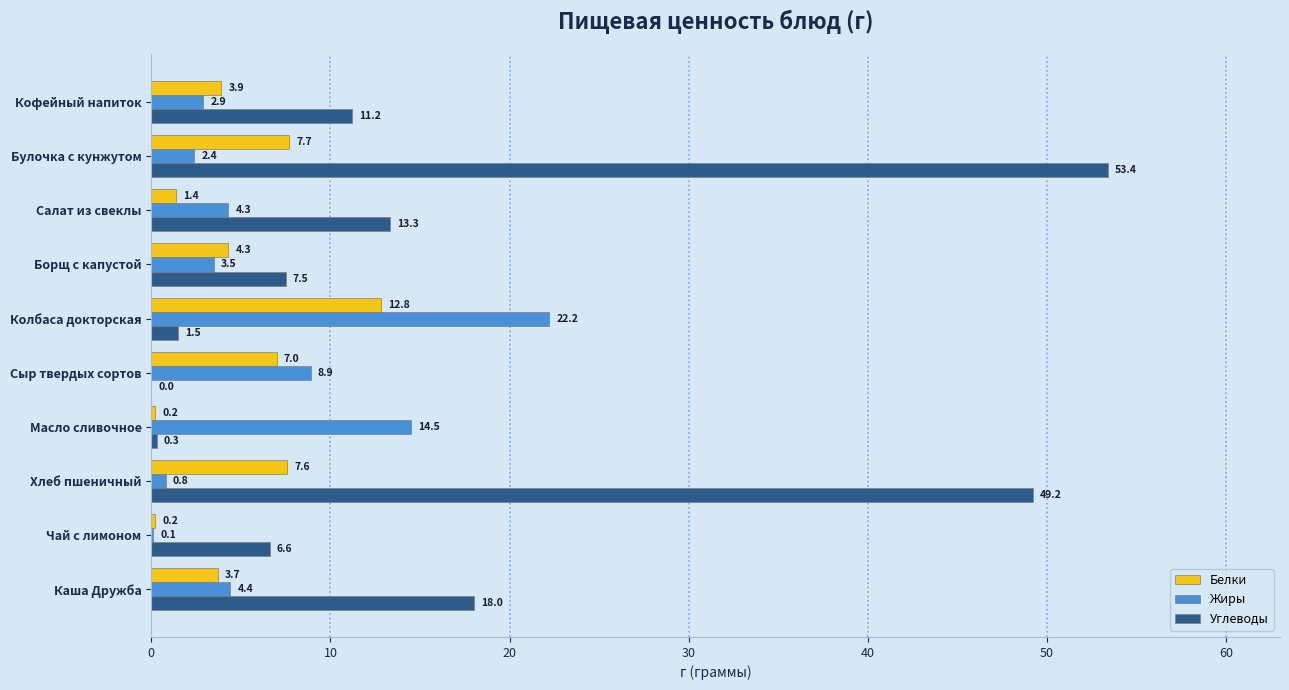

What is the sum of all Белки values?

48.8